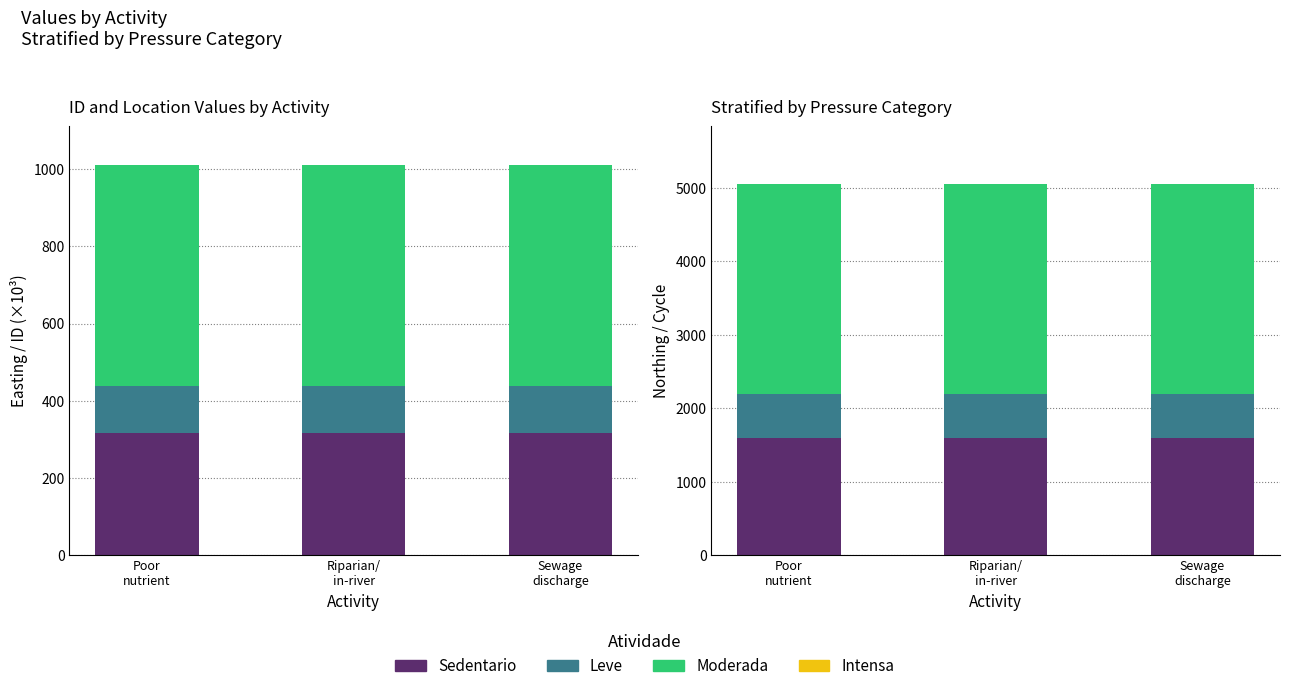

What is the greatest value displayed?

2856.1